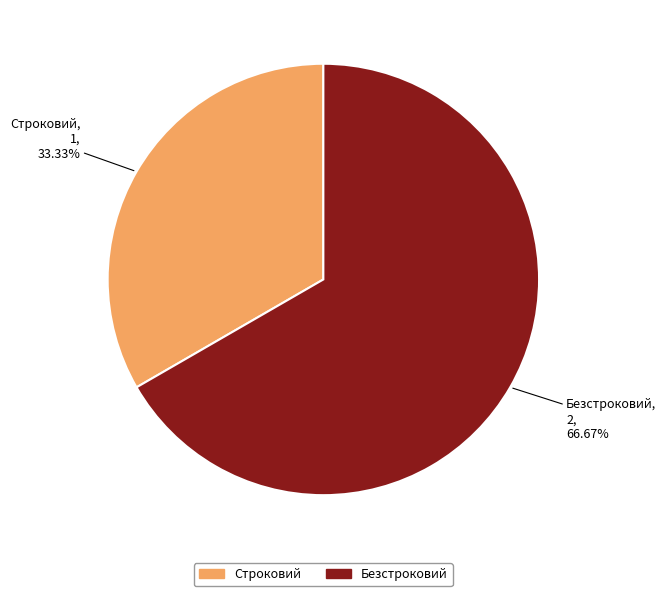

To the nearest percent, what percentage of the pie is Строковий?

33%